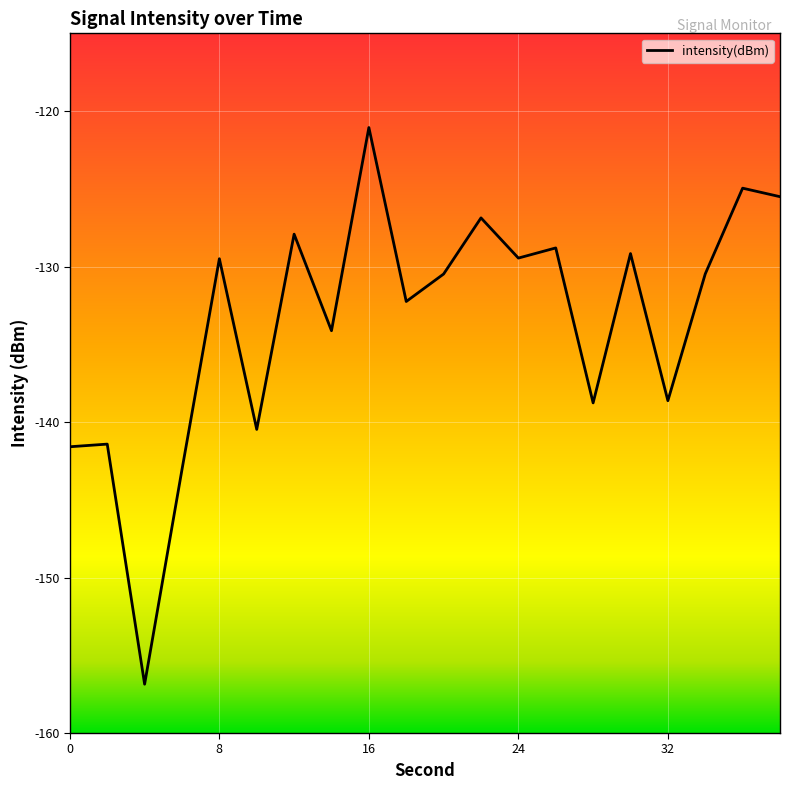

What is the difference between the maximum and minimum values?

35.8